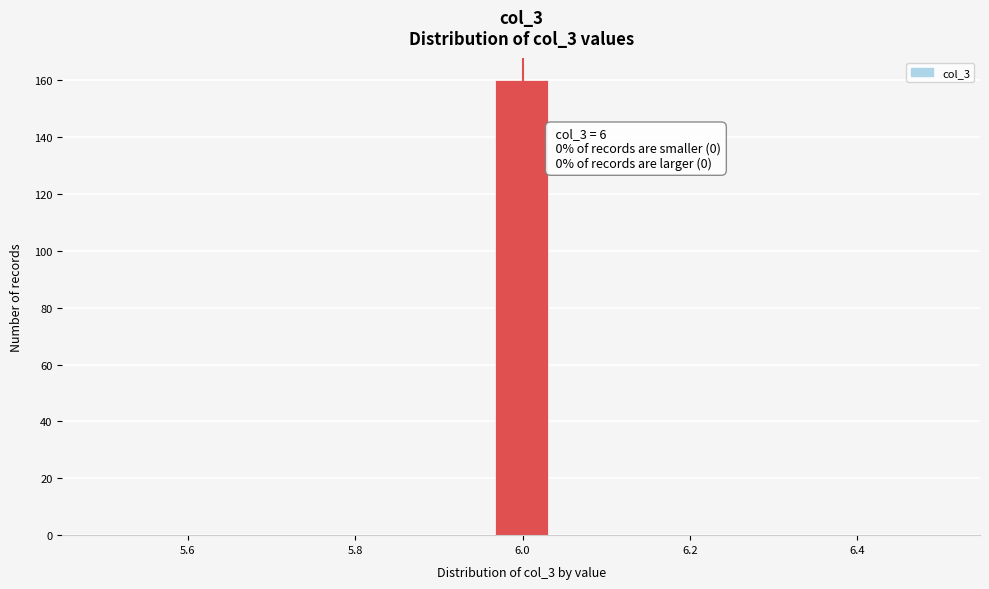

Around what value on the x-axis is the tallest bar? Give the approximate position of its centre, as read against the axis.

6.00